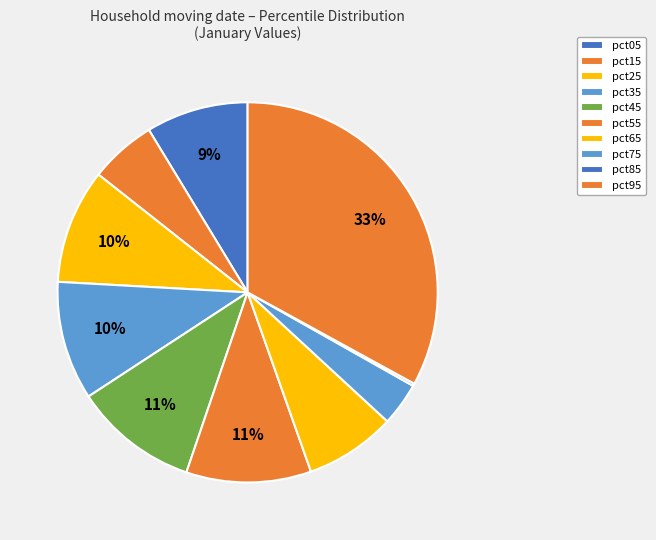

Is there a majority slice in this chart?

No